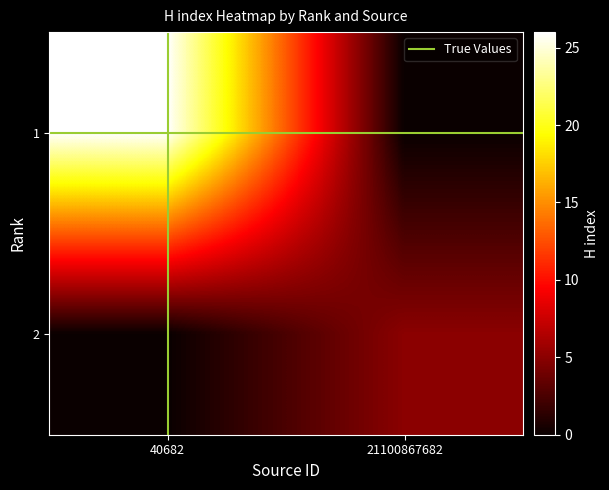

What is the greatest value displayed?

26